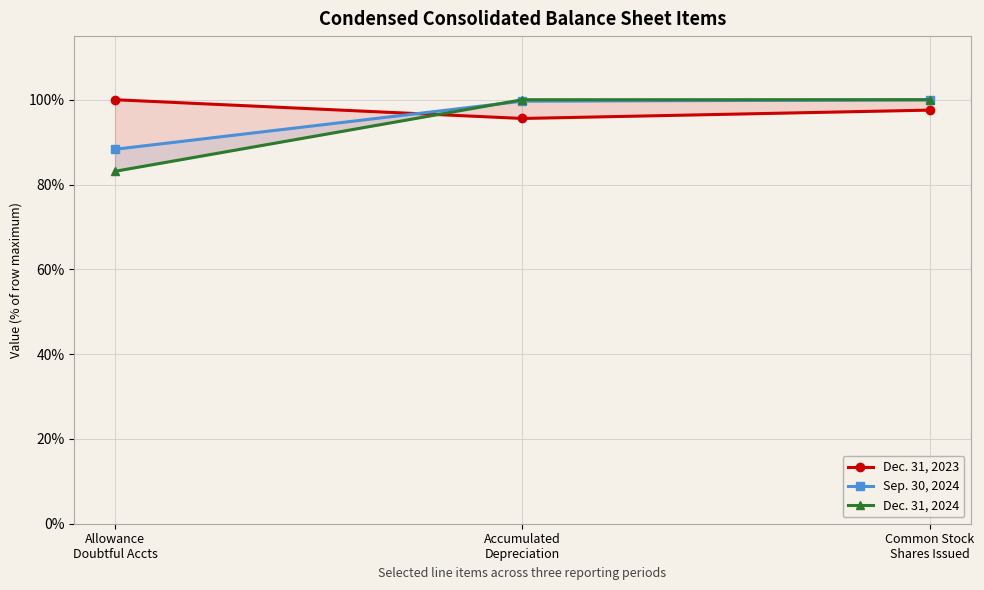

What is the difference between the maximum and minimum values in the Dec. 31, 2024 series?

16.9